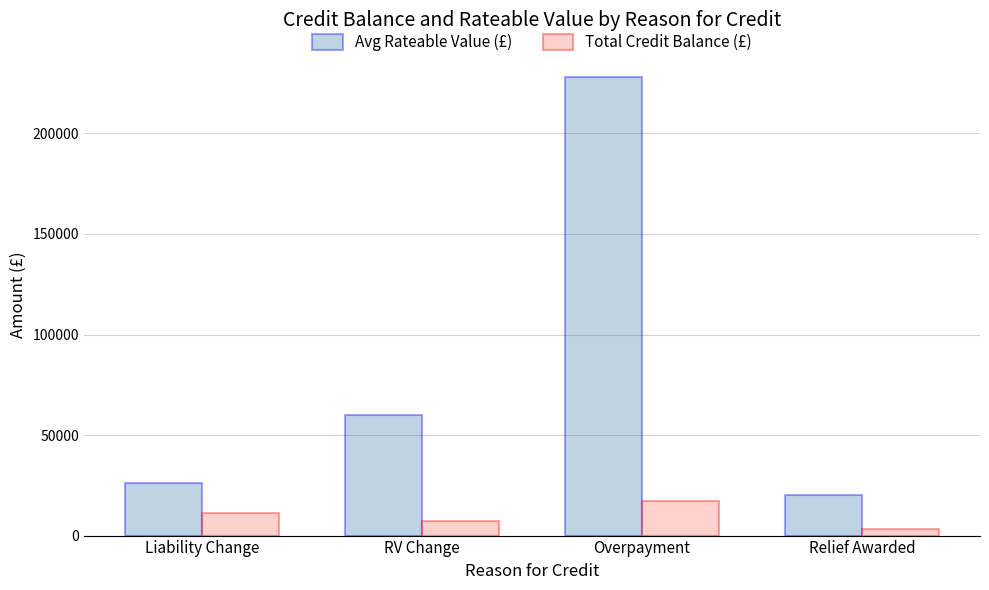

How many bars are there in each group?

2